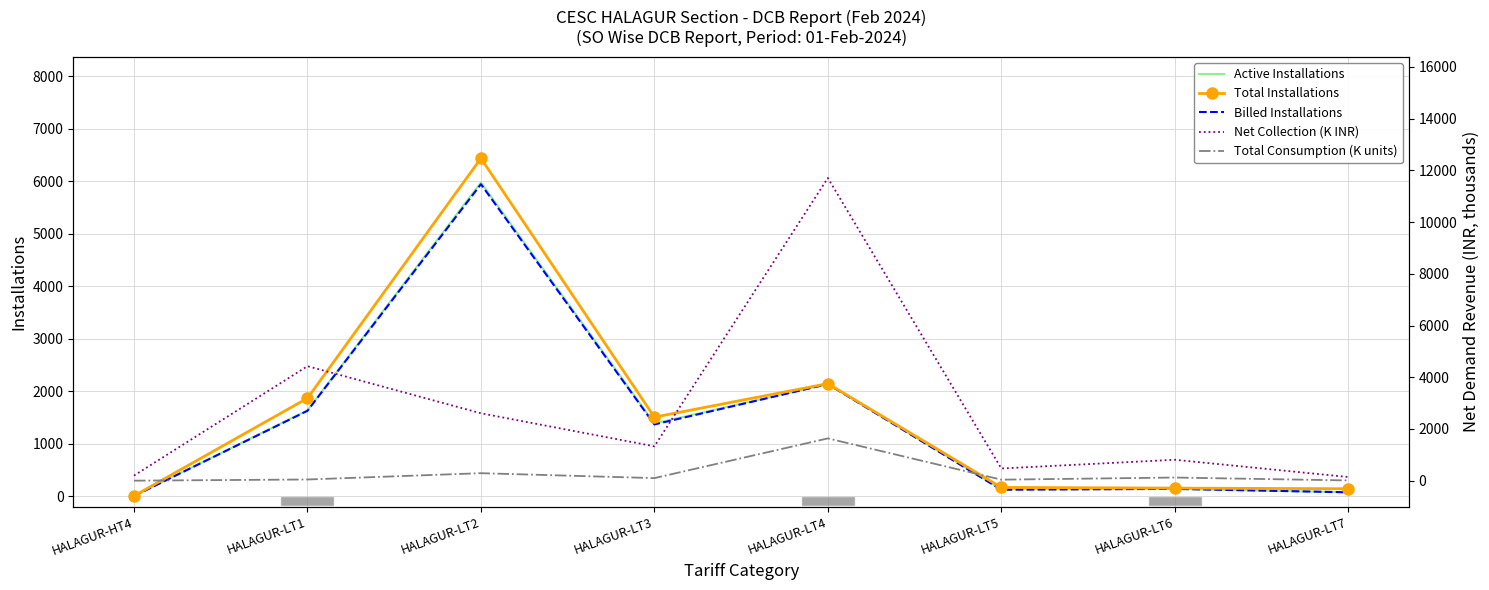

Which series has the largest total across all categories?

Net Collection (K INR)